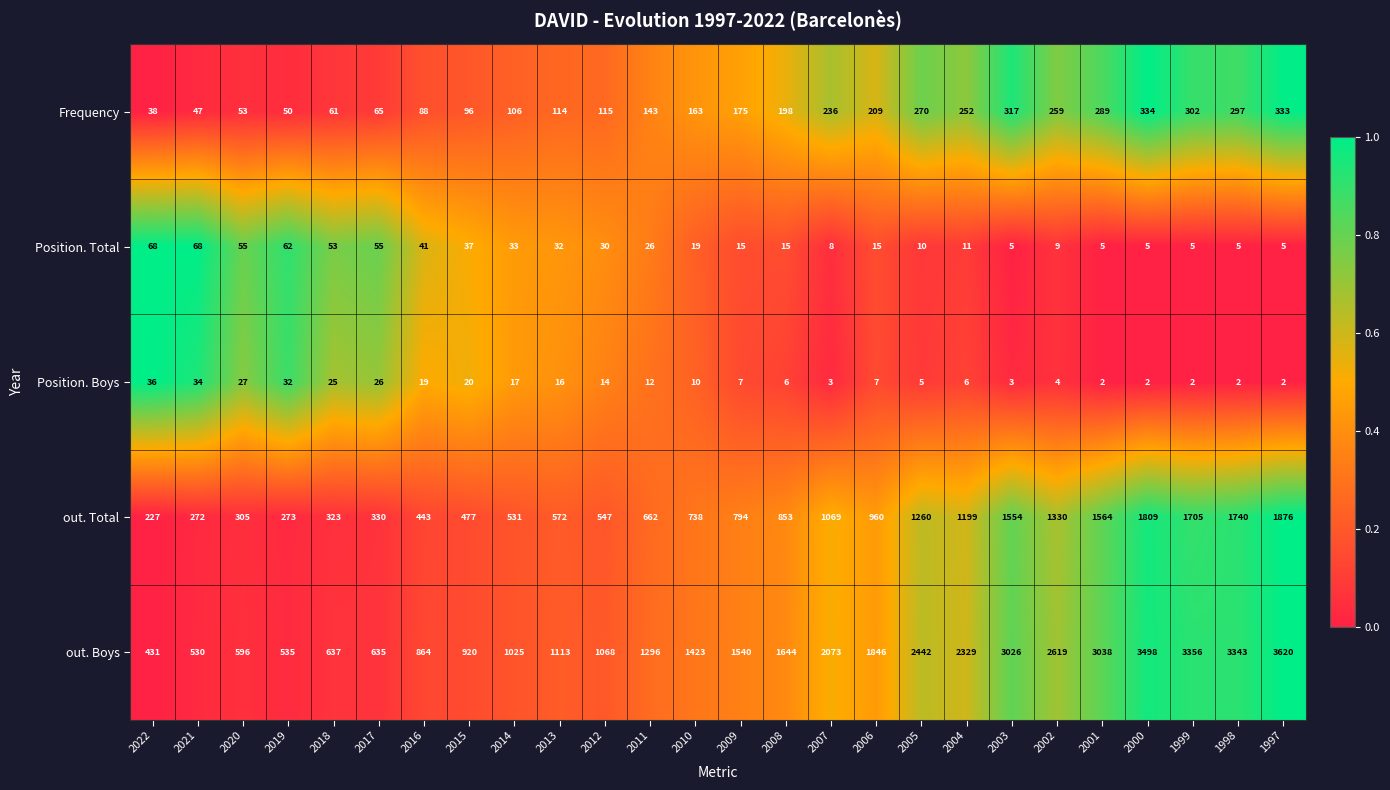

What is the spread (max minus min) of values at 1999?

3354